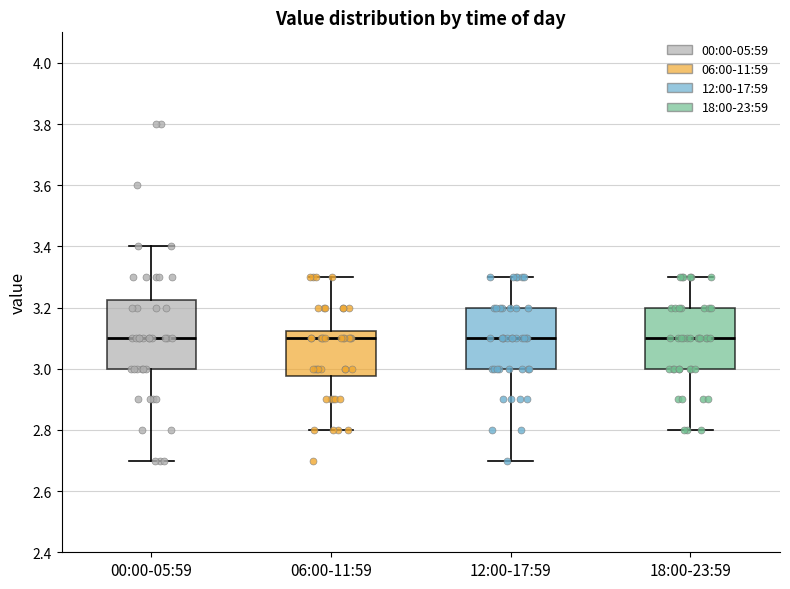

Reading left to right, read every box against the y-axis: the position of its median line, the range the box covers, and the ends of its whiskers. The values are not printed on the chart, so give them approximately, as read against the axis.

00:00-05:59: median 3.10, box 3.00 to 3.22, whiskers 2.70 to 3.40
06:00-11:59: median 3.10, box 2.98 to 3.12, whiskers 2.80 to 3.30
12:00-17:59: median 3.10, box 3.00 to 3.20, whiskers 2.70 to 3.30
18:00-23:59: median 3.10, box 3.00 to 3.20, whiskers 2.80 to 3.30